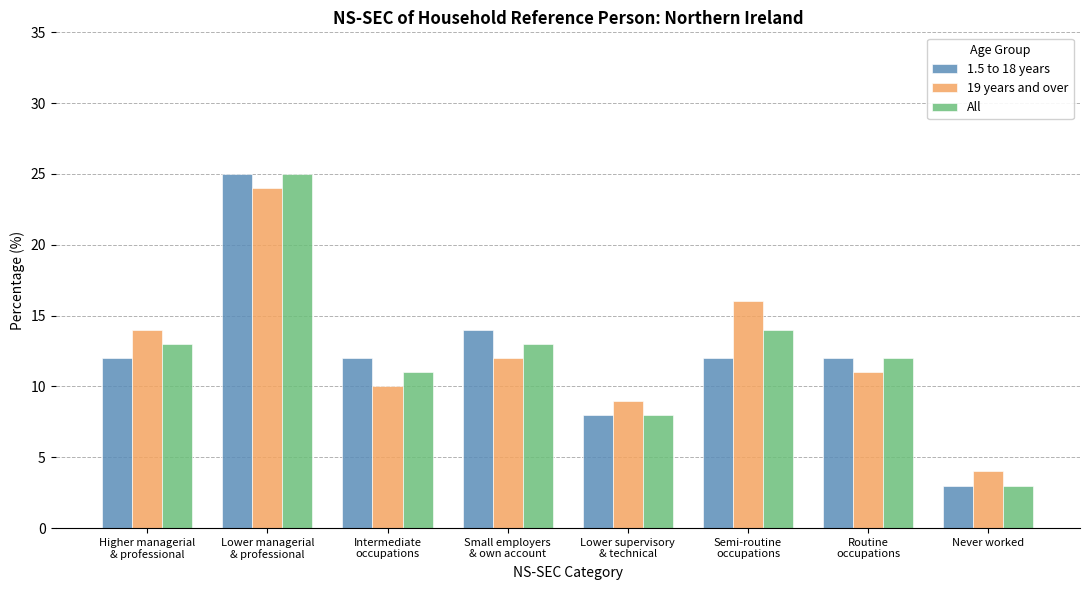

What position from the right is Lower managerial
& professional?

7